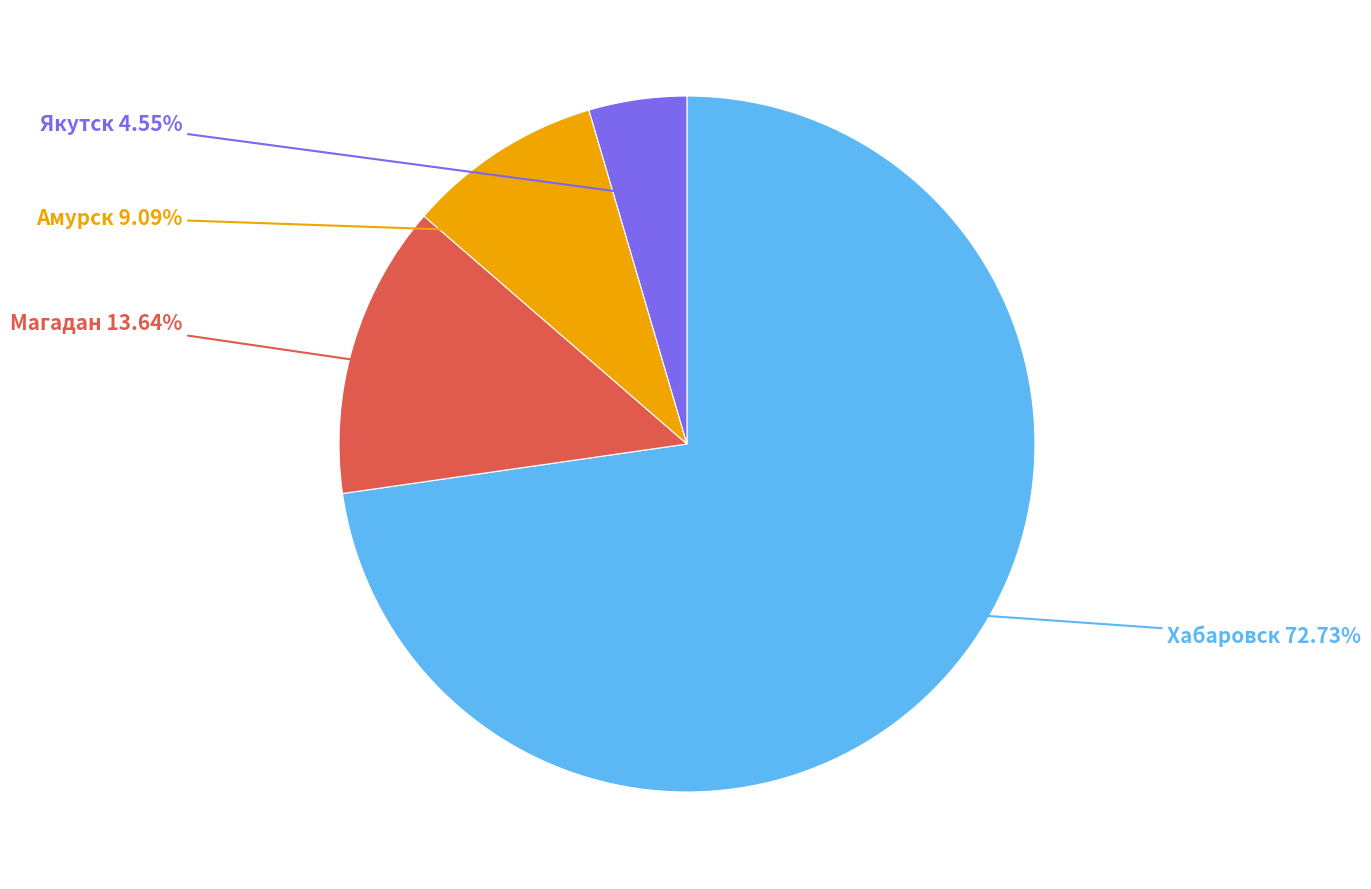

Does any single category account for the majority?

Yes